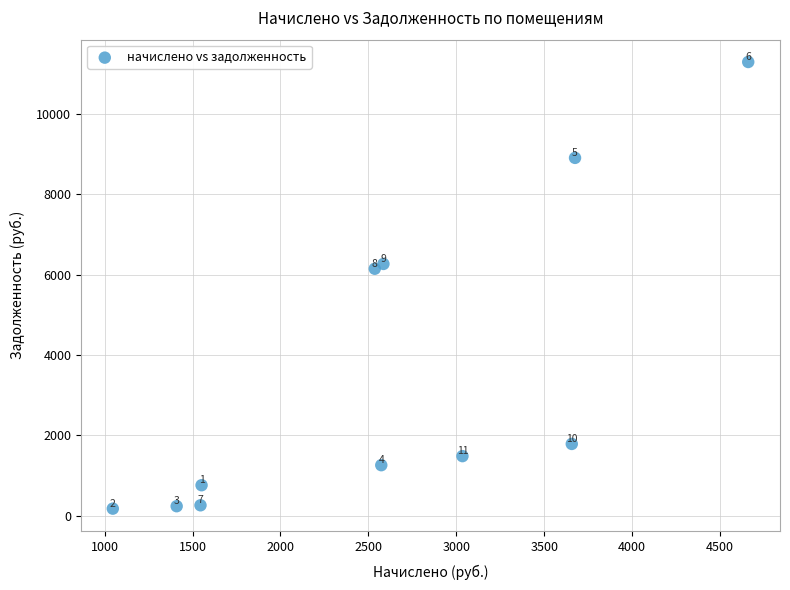

What is the range of Y values (max minus min)?

11121.5